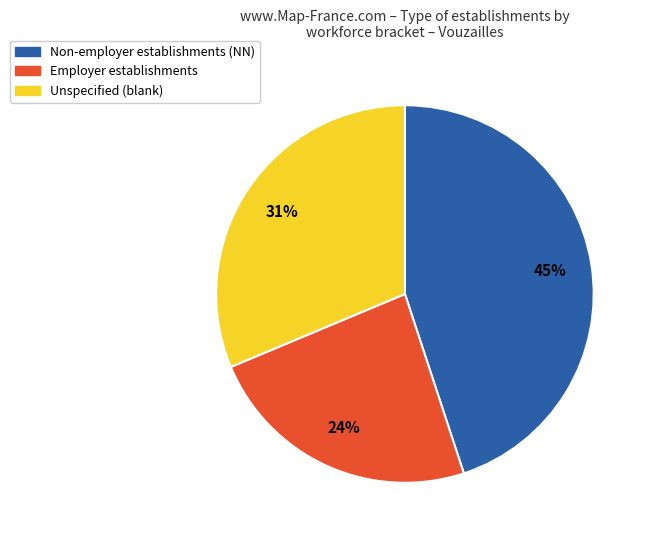

Does any single category account for the majority?

No